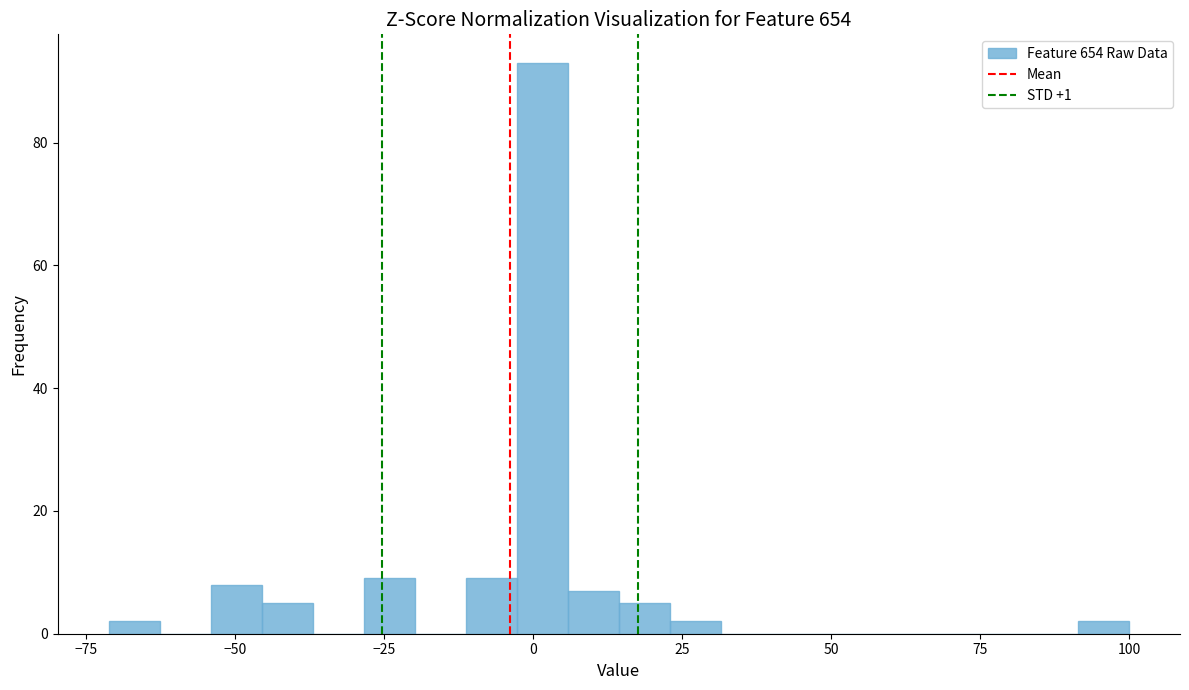

Around what value on the x-axis is the tallest bar? Give the approximate position of its centre, as read against the axis.

0